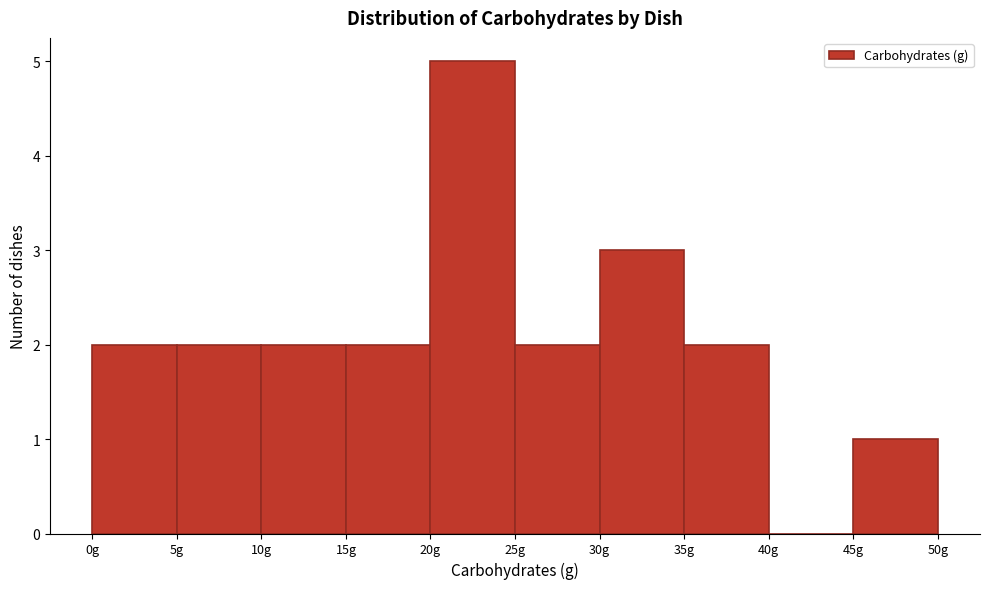

Reading left to right, list every bar in this chart as the range it spans on the x-axis followed by its height. The values are not printed on the chart, so give them approximately, as read against the axis.

0 to 5: 2
5 to 10: 2
10 to 15: 2
15 to 20: 2
20 to 25: 5
25 to 30: 2
30 to 35: 3
35 to 40: 2
40 to 45: 0
45 to 50: 1